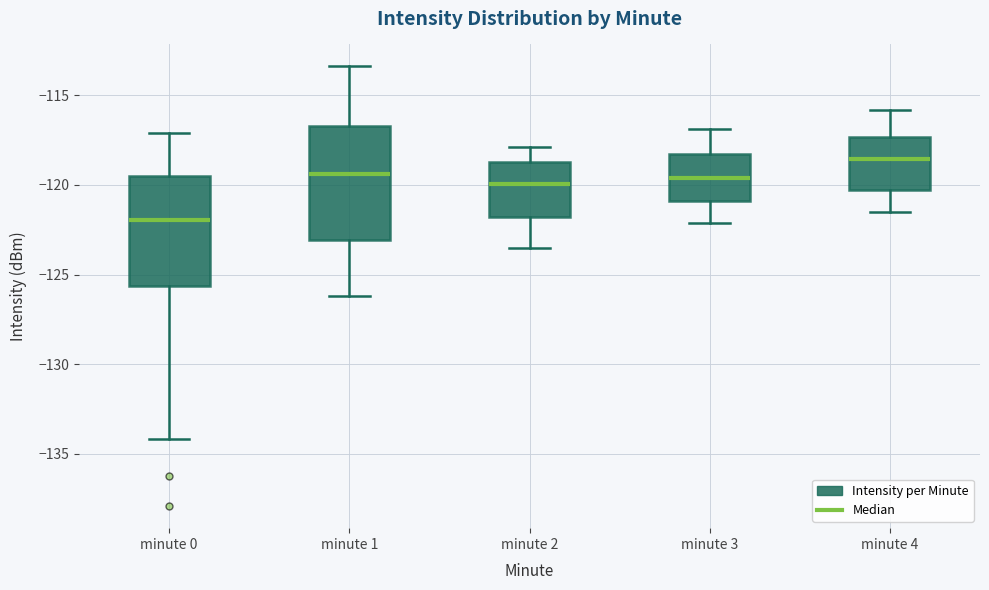

Reading left to right, read every box against the y-axis: the position of its median line, the range the box covers, and the ends of its whiskers. The values are not printed on the chart, so give them approximately, as read against the axis.

minute 0: median -122.0, box -125.5 to -119.5, whiskers -134.0 to -117.0
minute 1: median -119.5, box -123.0 to -116.5, whiskers -126.0 to -113.5
minute 2: median -120.0, box -122.0 to -118.5, whiskers -123.5 to -118.0
minute 3: median -119.5, box -121.0 to -118.5, whiskers -122.0 to -117.0
minute 4: median -118.5, box -120.5 to -117.5, whiskers -121.5 to -116.0